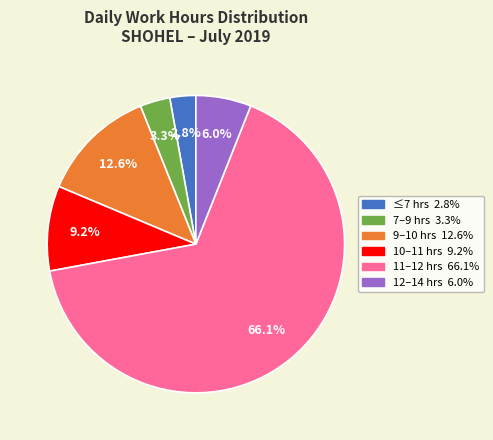

To the nearest percent, what is the difference between the largest and smallest slice percentages?

63%